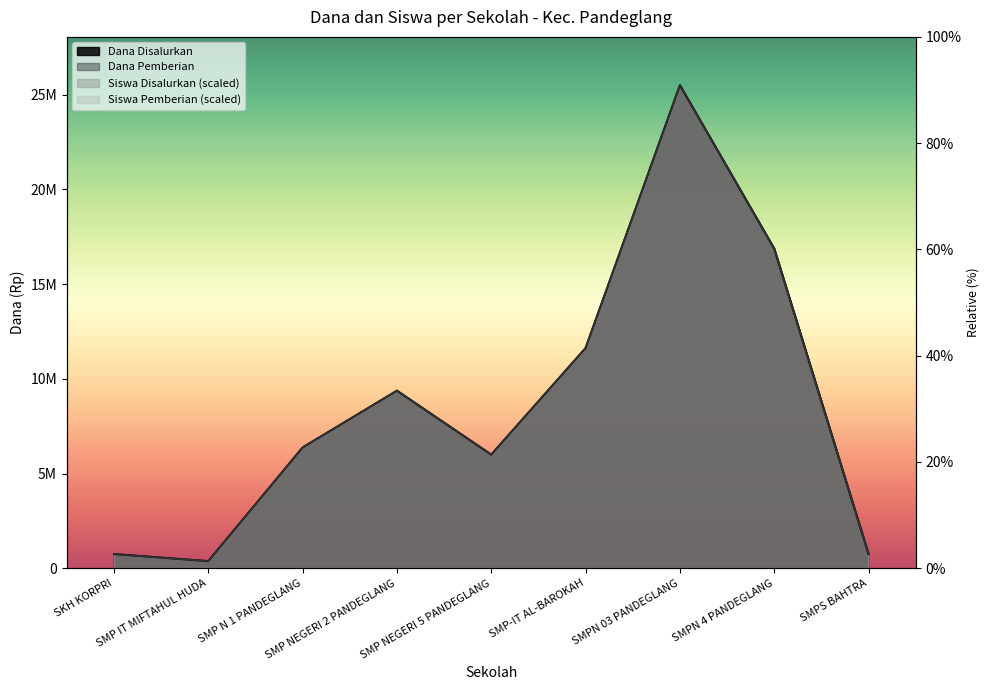

What is the greatest value displayed?

25500000